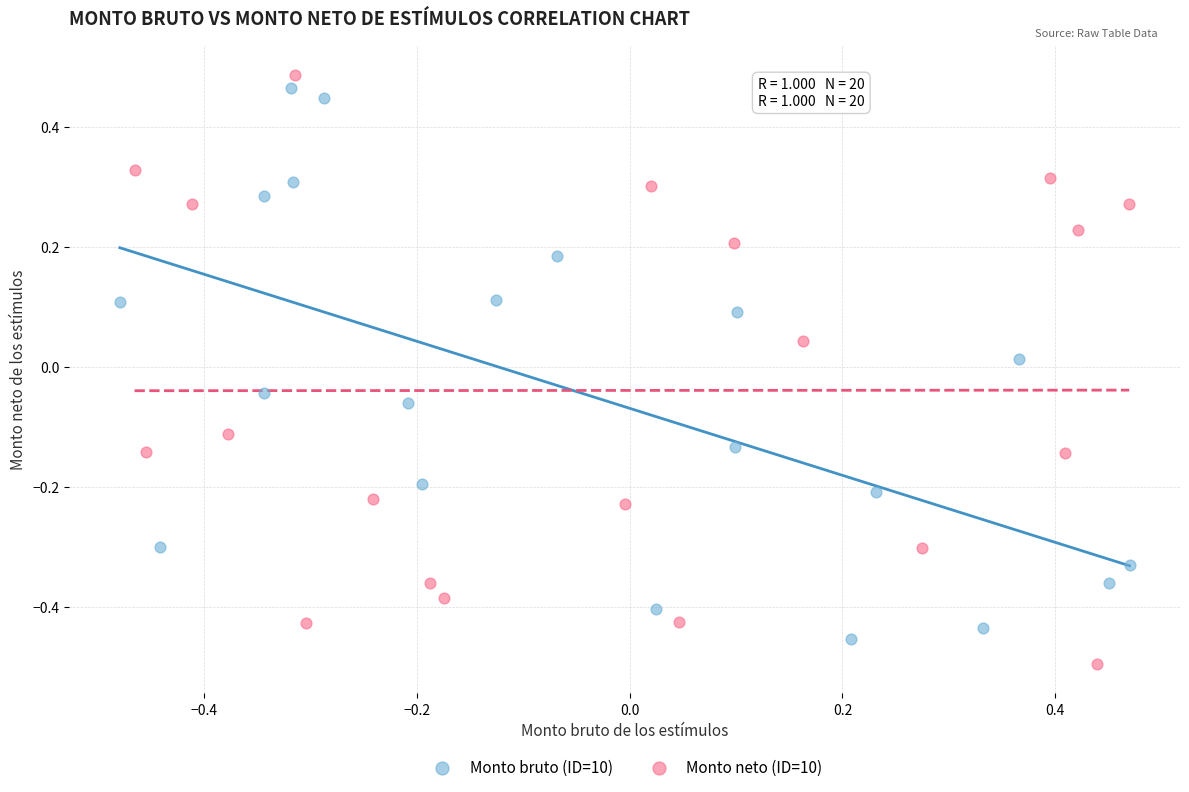

What are all the series names shown in the legend?

Monto bruto (ID=10), Monto neto (ID=10)